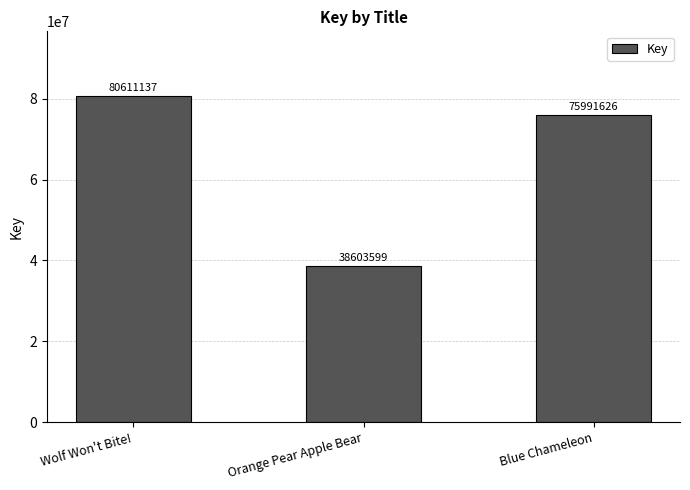

How many distinct data groups are displayed?

1